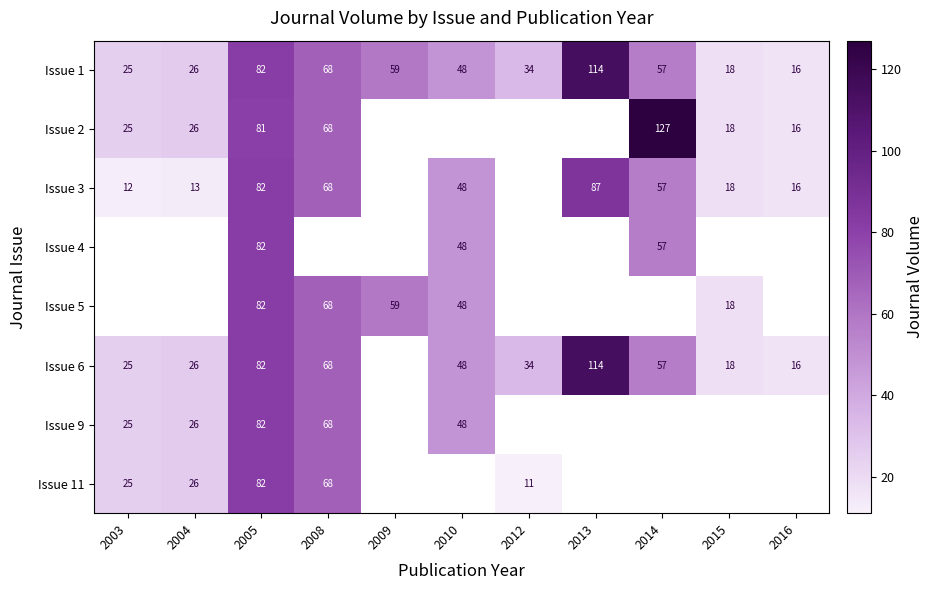

The value of Issue 2 at 2008 is 68. True or false?

True